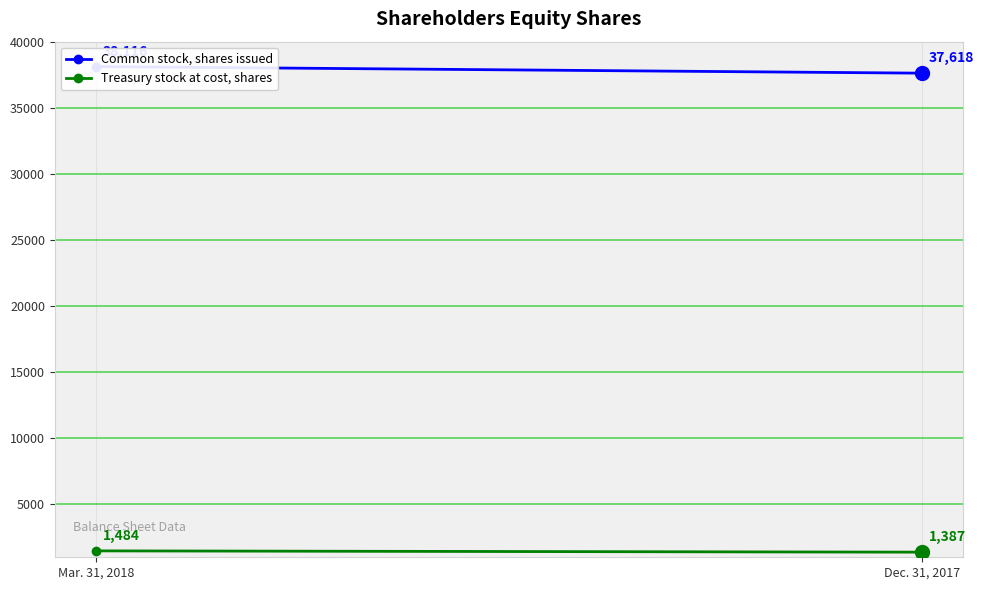

How many lines are shown in the chart?

2